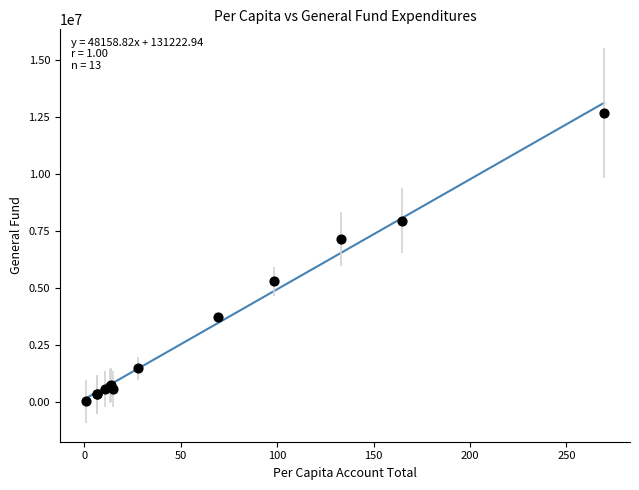

What Y value in the scatter plot is closest to 6355050?

7159015